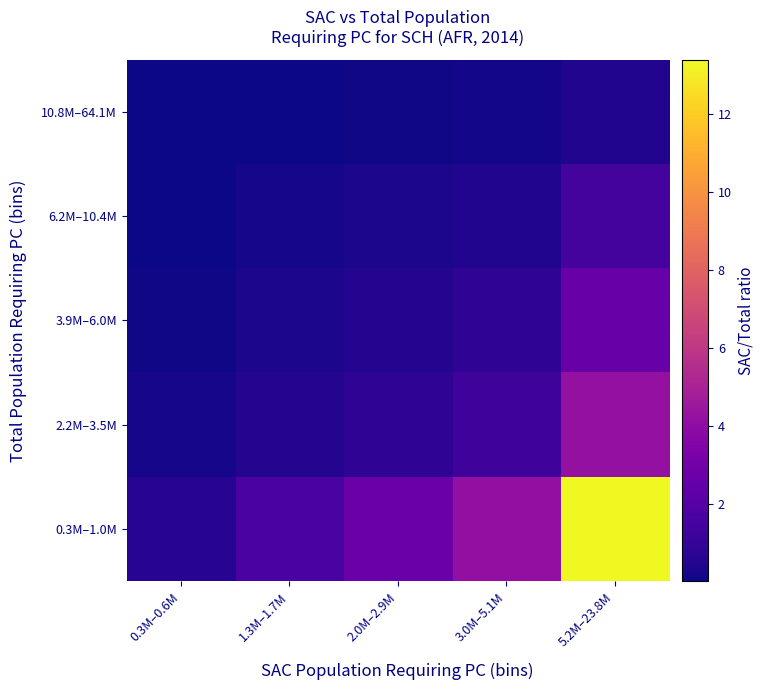

Reading left to right, what are all the values shown in this chart?

0.3M–1.0M: 0.3M–0.6M=0.6	1.3M–1.7M=1.7	2.0M–2.9M=2.7	3.0M–5.1M=4.1	5.2M–23.8M=13.4
2.2M–3.5M: 0.3M–0.6M=0.2	1.3M–1.7M=0.5	2.0M–2.9M=0.9	3.0M–5.1M=1.3	5.2M–23.8M=4.2
3.9M–6.0M: 0.3M–0.6M=0.1	1.3M–1.7M=0.3	2.0M–2.9M=0.5	3.0M–5.1M=0.8	5.2M–23.8M=2.6
6.2M–10.4M: 0.3M–0.6M=0.1	1.3M–1.7M=0.2	2.0M–2.9M=0.3	3.0M–5.1M=0.5	5.2M–23.8M=1.5
10.8M–64.1M: 0.3M–0.6M=0.0	1.3M–1.7M=0.1	2.0M–2.9M=0.1	3.0M–5.1M=0.1	5.2M–23.8M=0.4